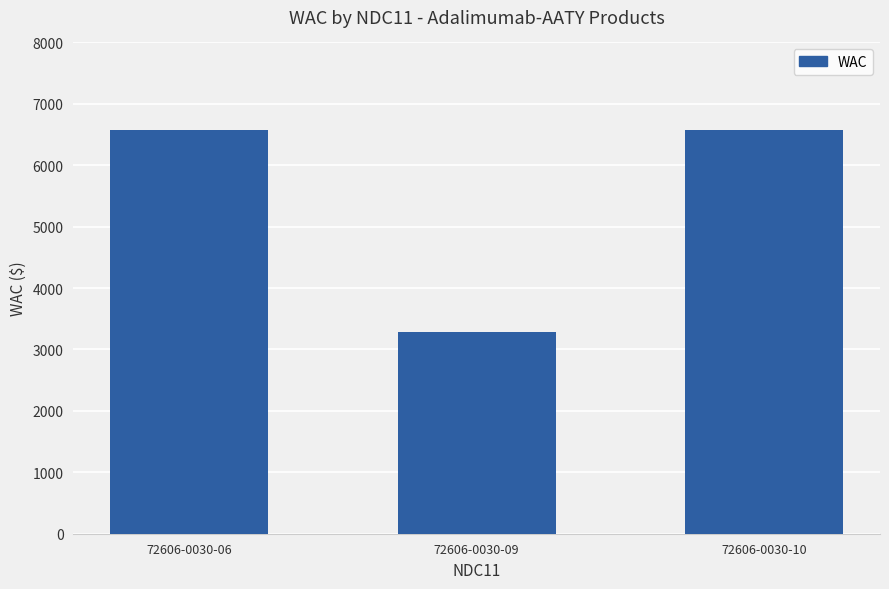

What is the average value?

5480.4